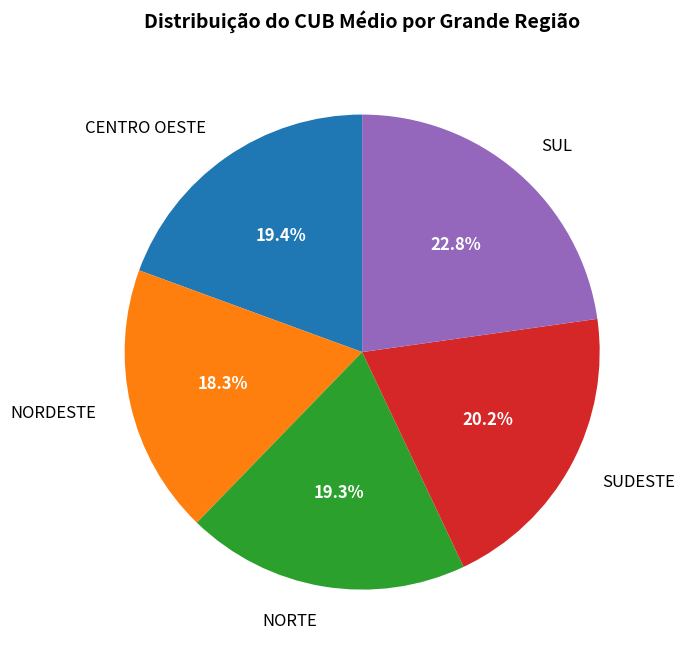

Does NORDESTE account for over 50% of the chart?

No